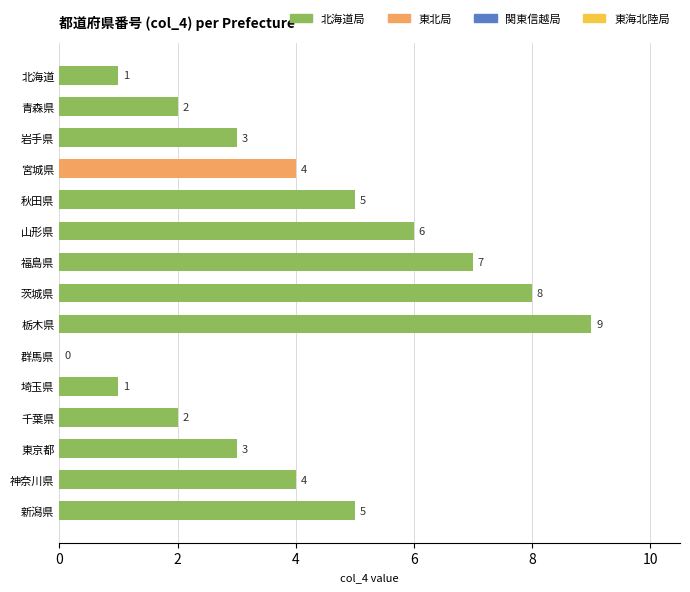

Is it true that the value at 新潟県 is 8?

False